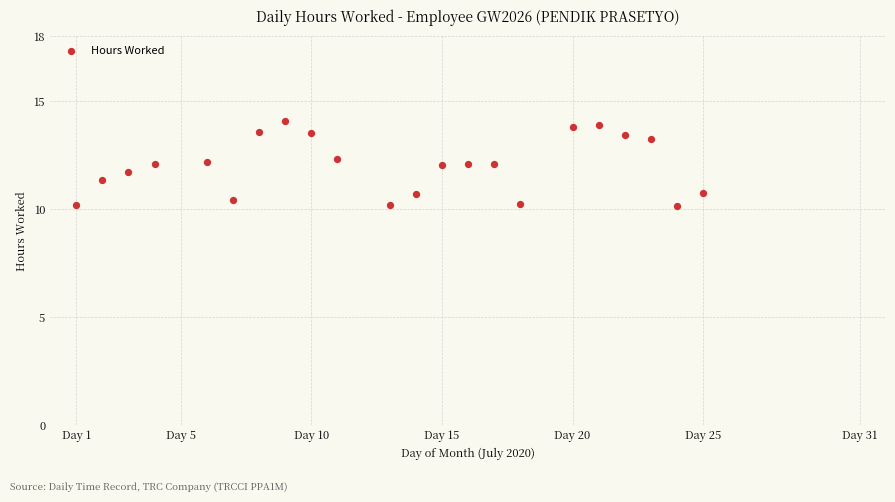

What is the range of Y values (max minus min)?

3.9